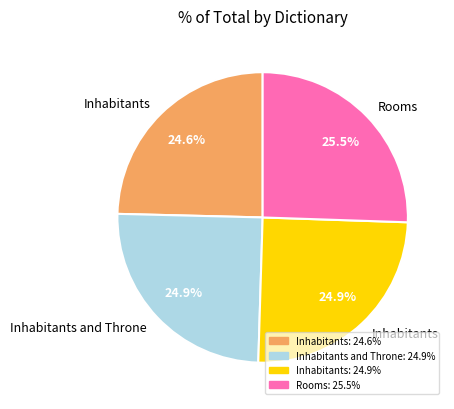

To the nearest percent, what is the difference between the largest and smallest slice percentages?

1%